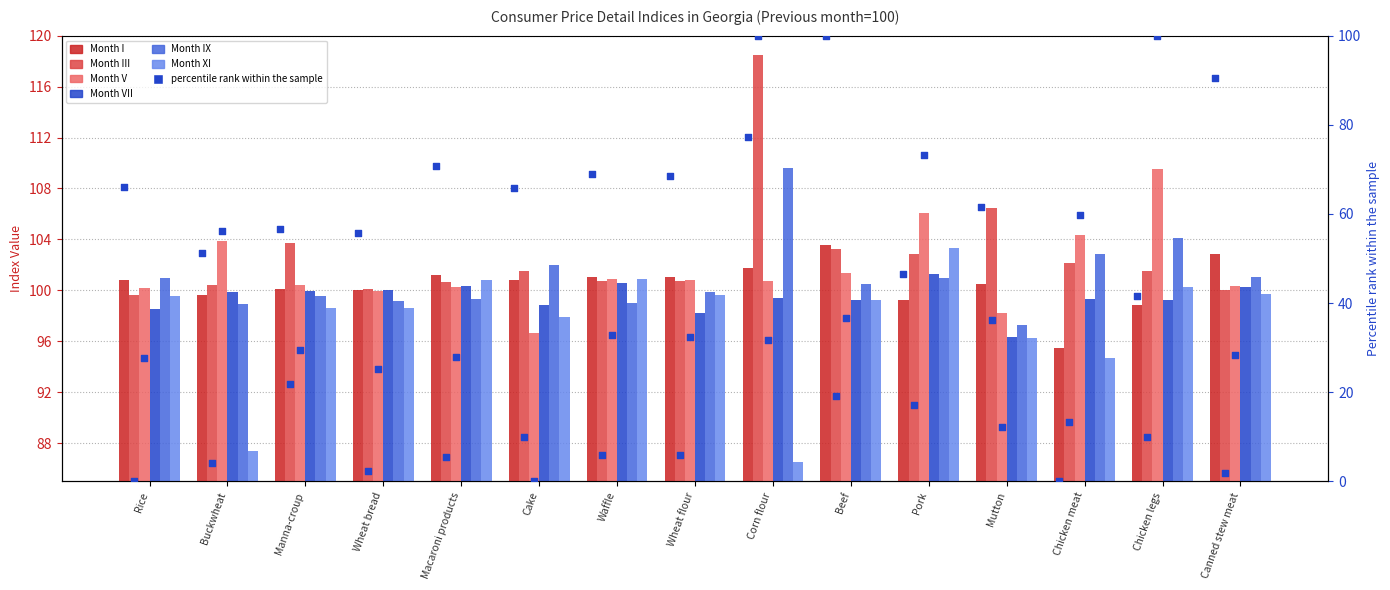

At how many categories does at least one series exceed 101?

13